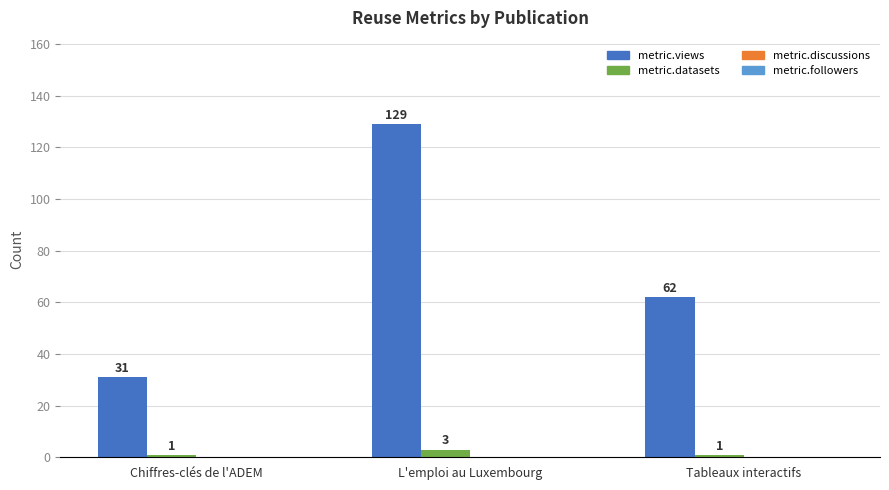

How many groups of bars are there?

3